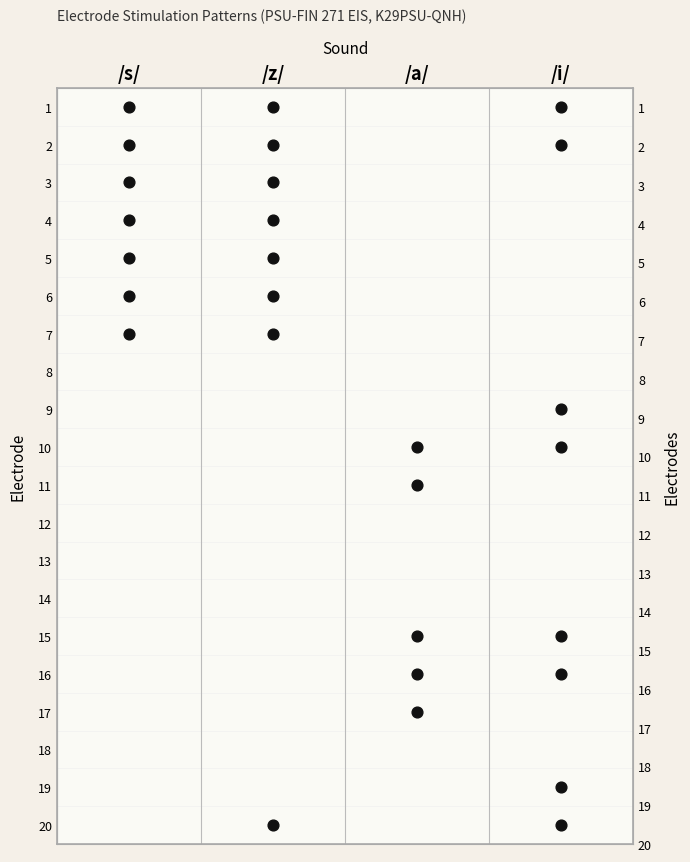

What is the difference between the /i/ values at 18 and 10?

1